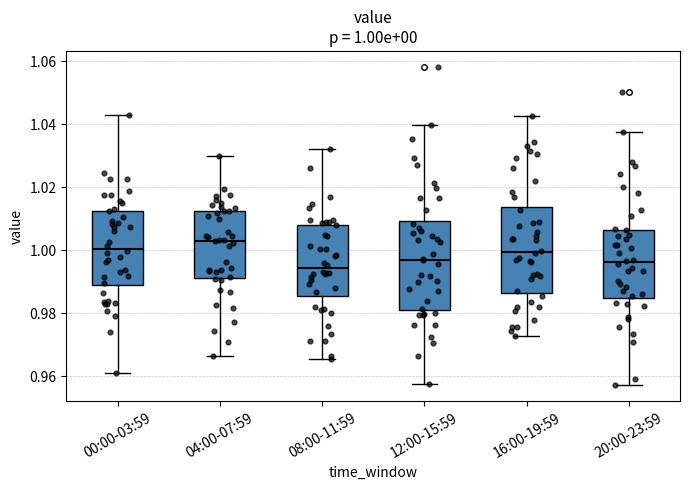

Which box's median line is the highest?

04:00-07:59